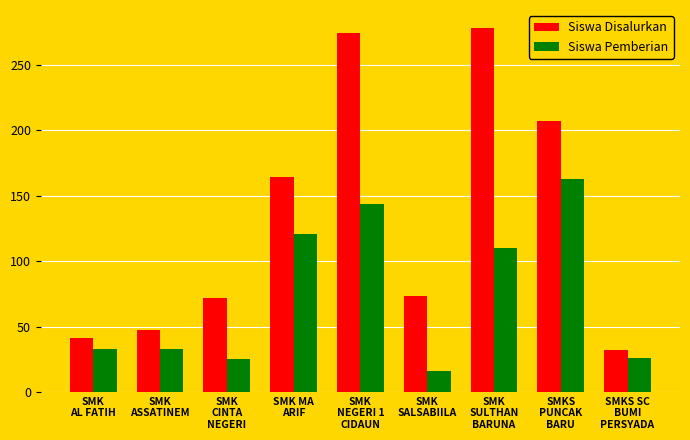

The Siswa Disalurkan series shows 71 at SMK
AL FATIH. True or false?

False